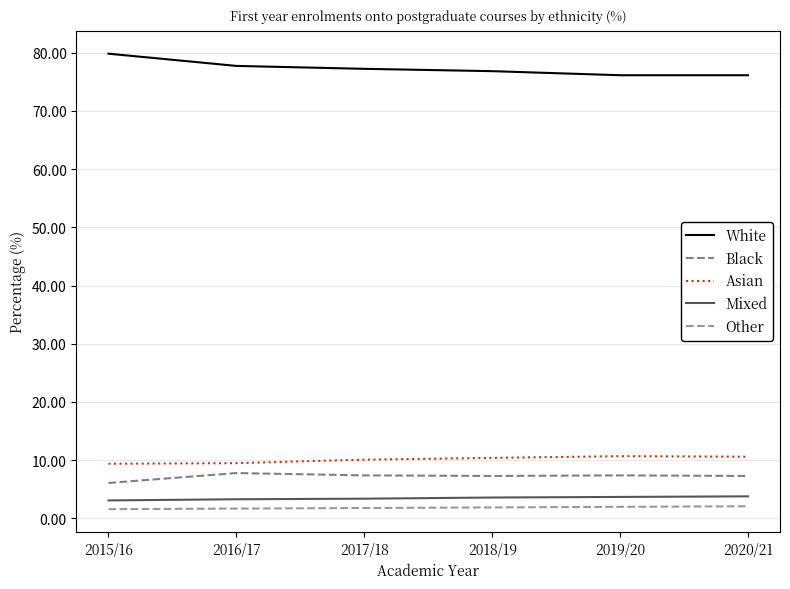

True or false: Other and Black intersect in this chart.

False